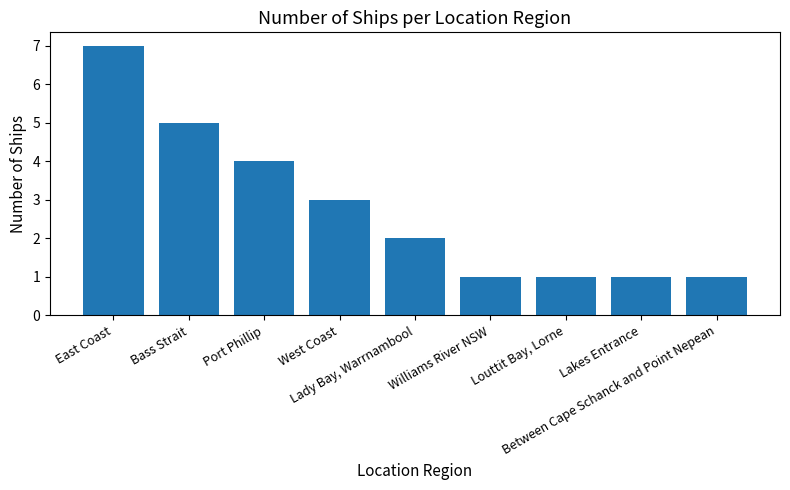

Reading right to left, what are all the values shown in this chart?

1	1	1	1	2	3	4	5	7